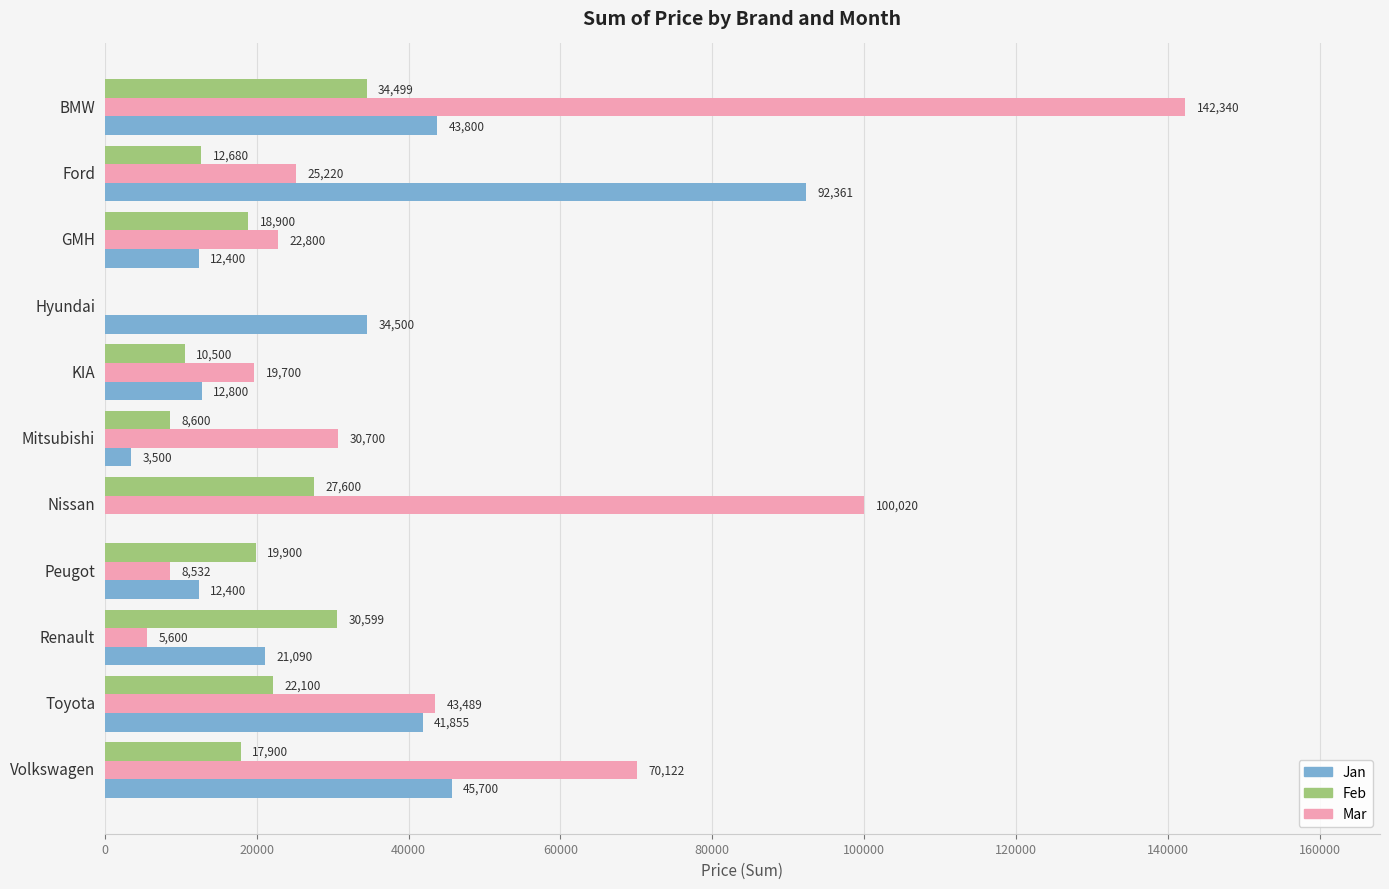

Is it true that Mar equals -49856 at Hyundai?

False